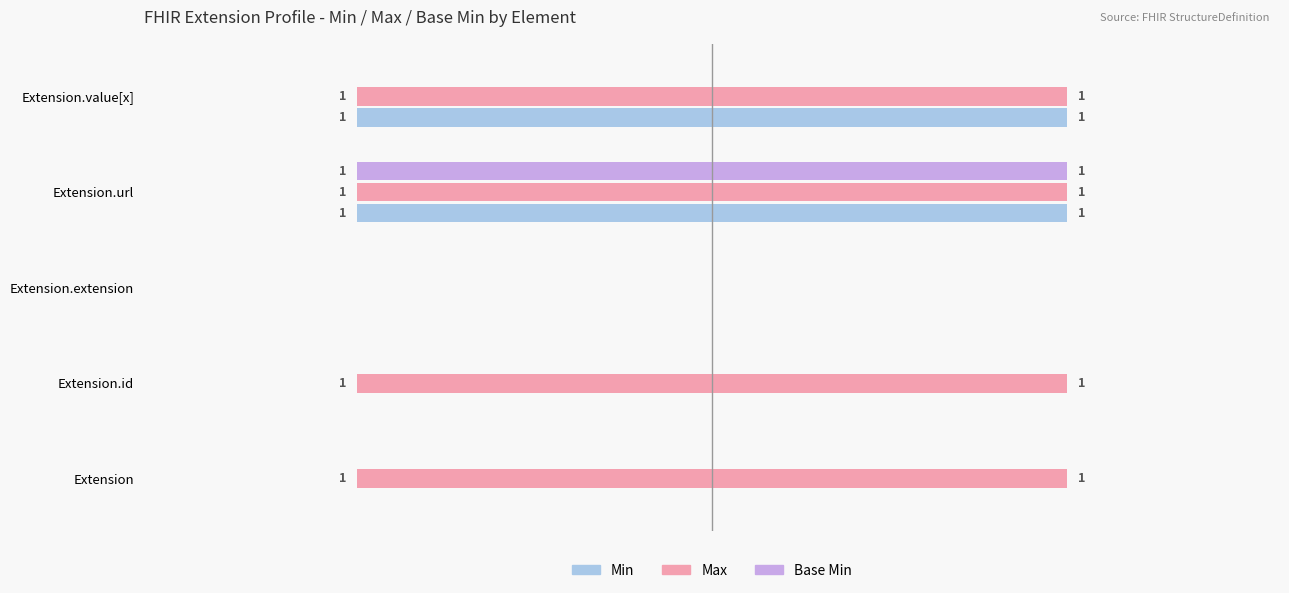

Does the chart contain stacked bars?

No